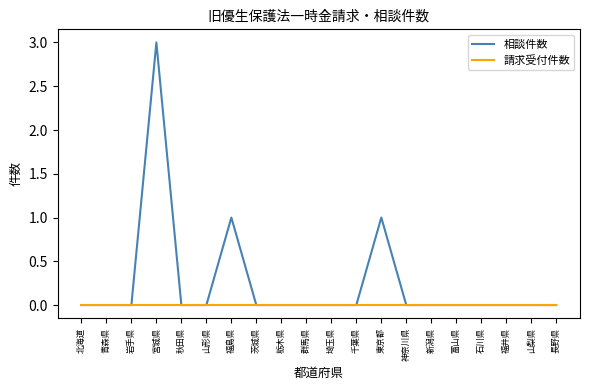

True or false: 請求受付件数 has a value of 0 at 石川県.

True